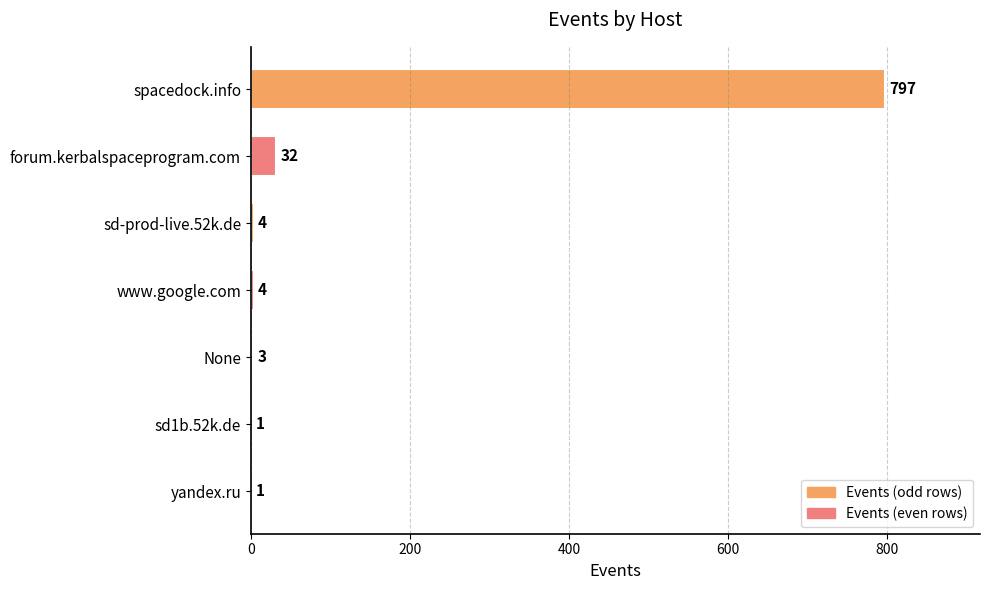

How many series are shown in this chart?

1